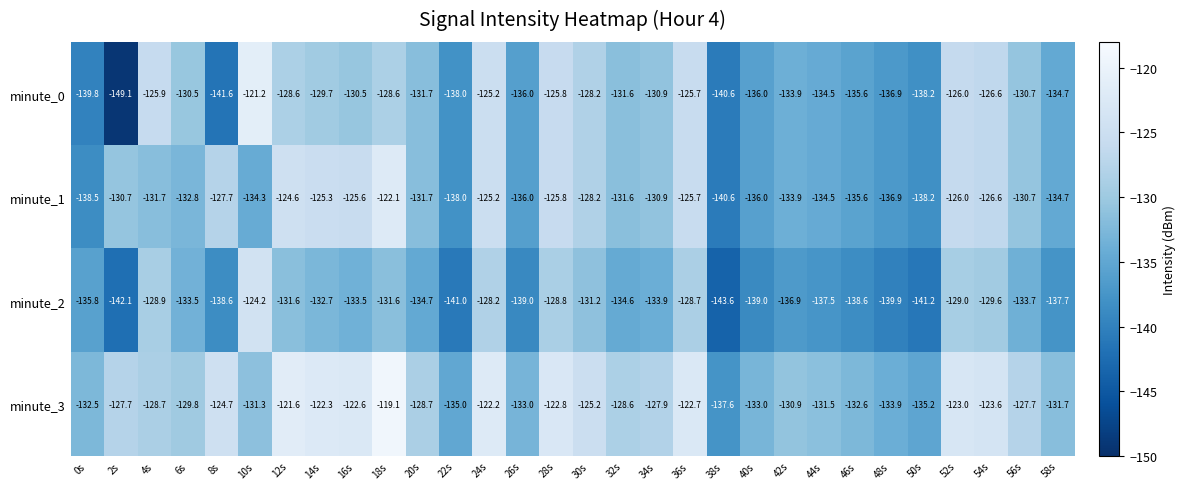

Is the value of minute_0 at 10s greater than the value of minute_1 at 54s?

Yes